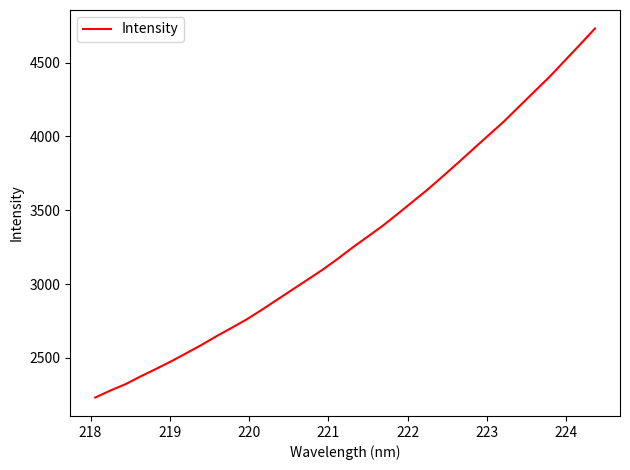

What is the minimum value shown in the chart?

2231.7